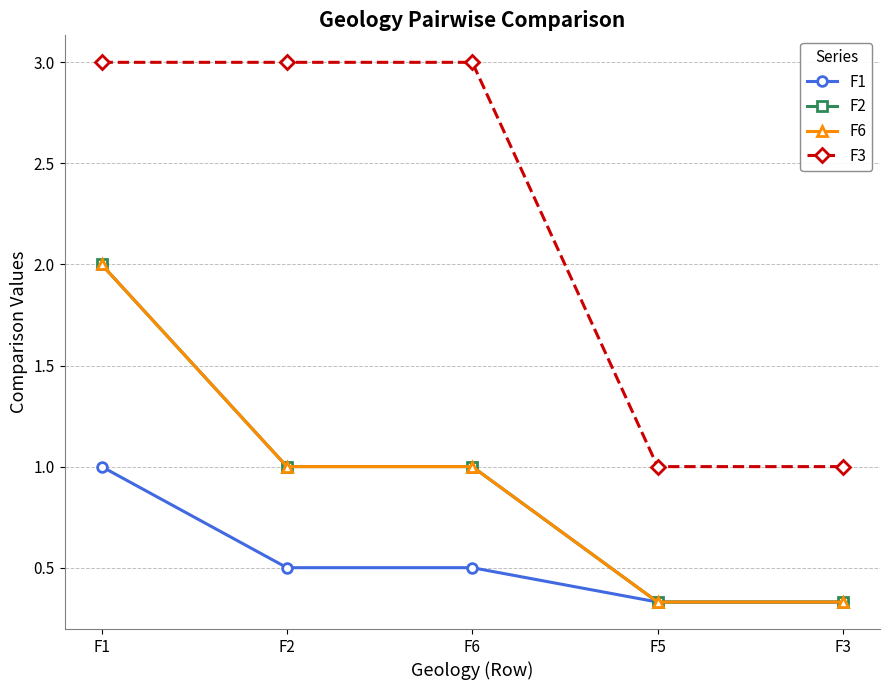

Is this an area chart (filled region under the line)?

No